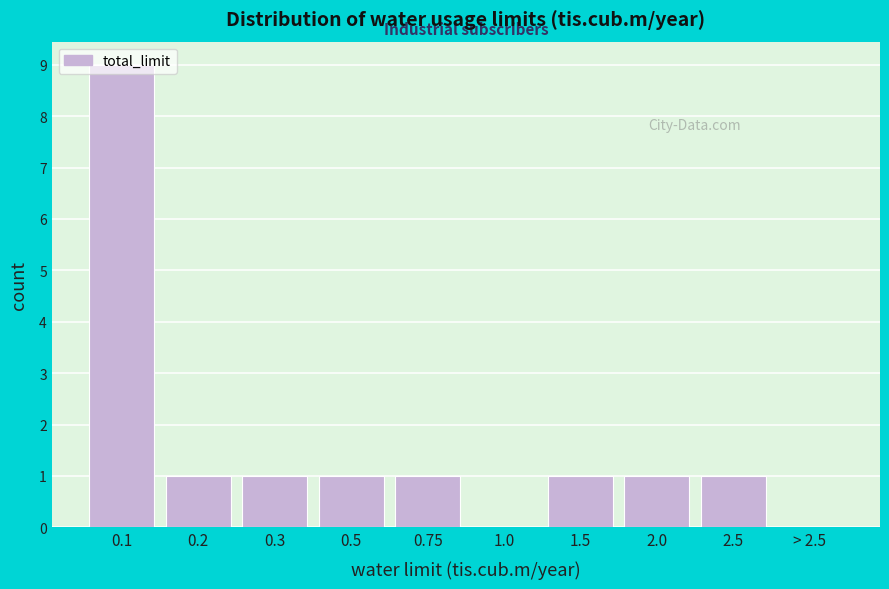

The chart shows a value of 2 at 0.3. True or false?

False